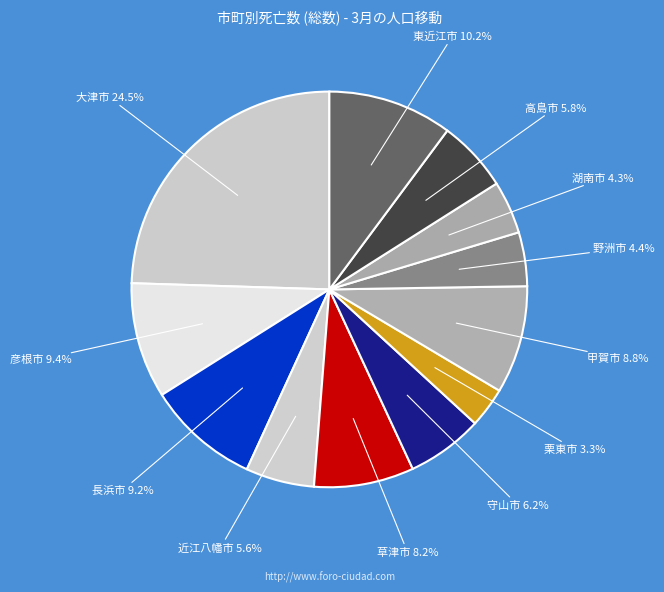

Is it true that 甲賀市 is 9% of the pie?

True